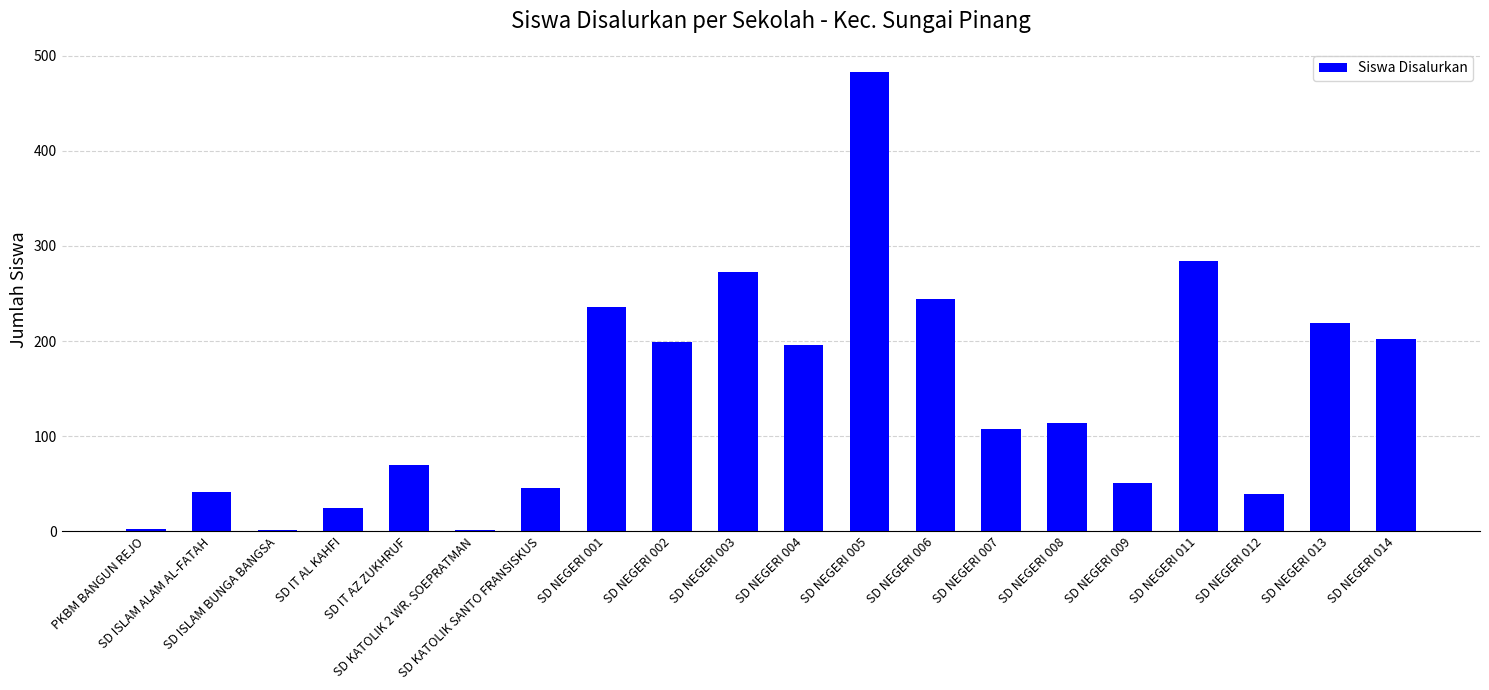

Which has a higher value, SD IT AZ ZUKHRUF or SD ISLAM BUNGA BANGSA?

SD IT AZ ZUKHRUF